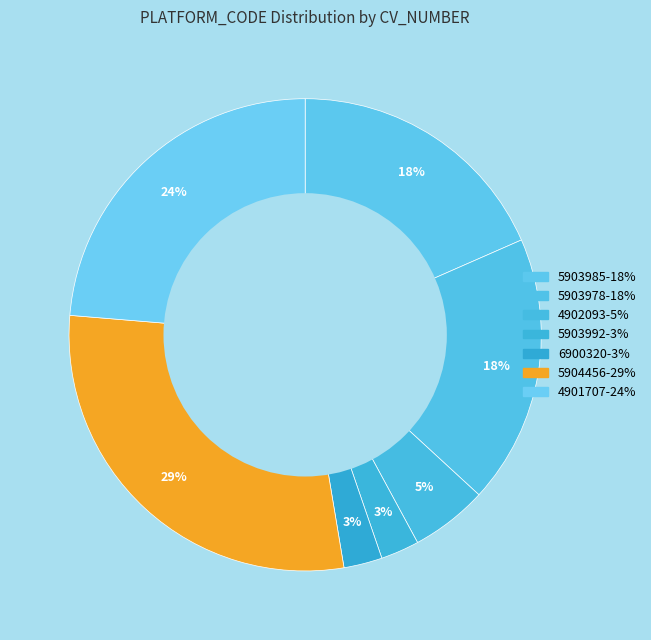

How many slices are in this pie chart?

7